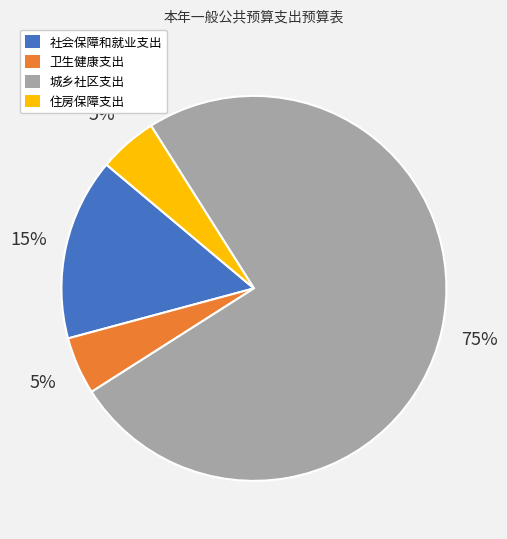

What is the majority slice?

城乡社区支出